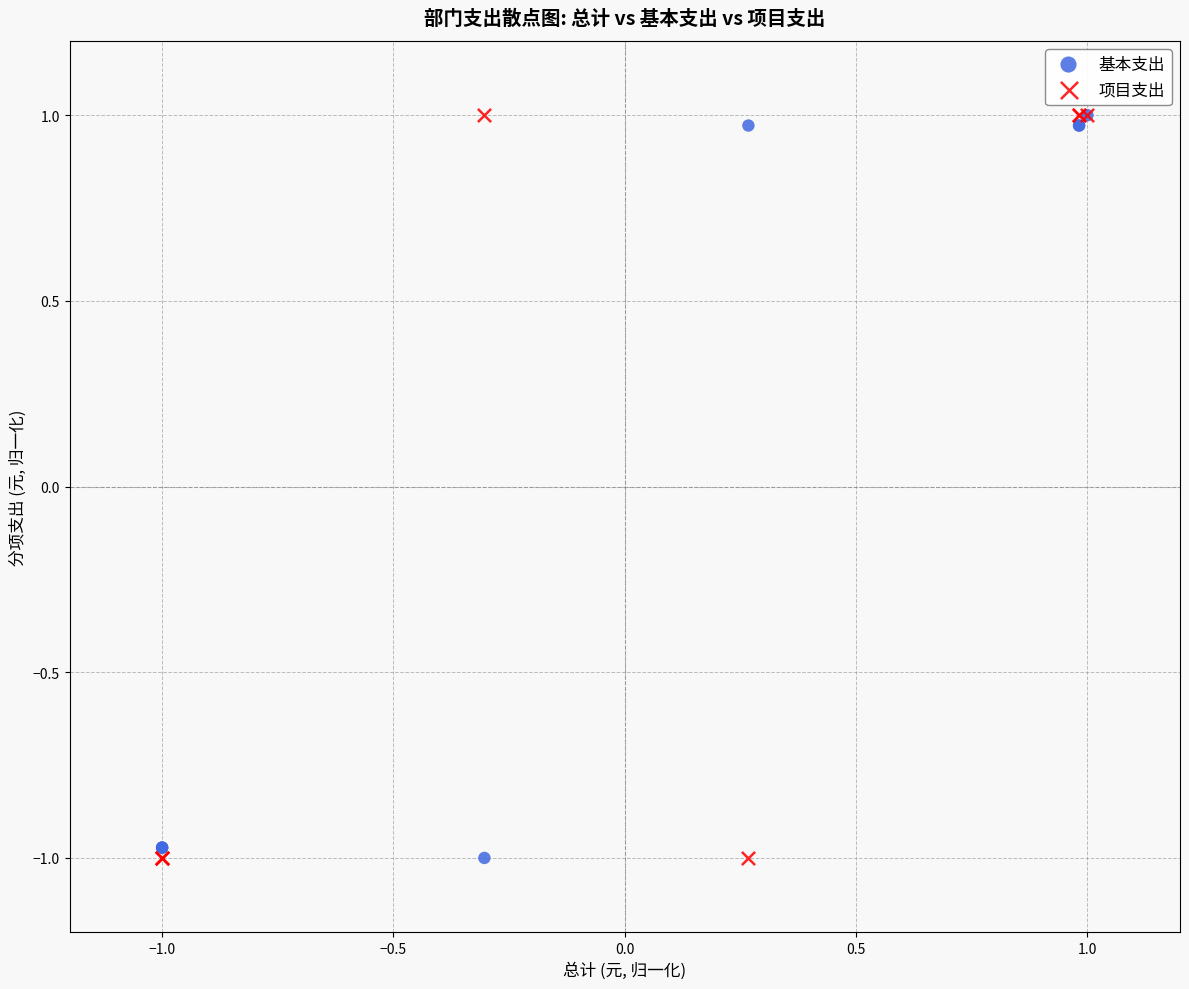

What are all the series names shown in the legend?

基本支出, 项目支出